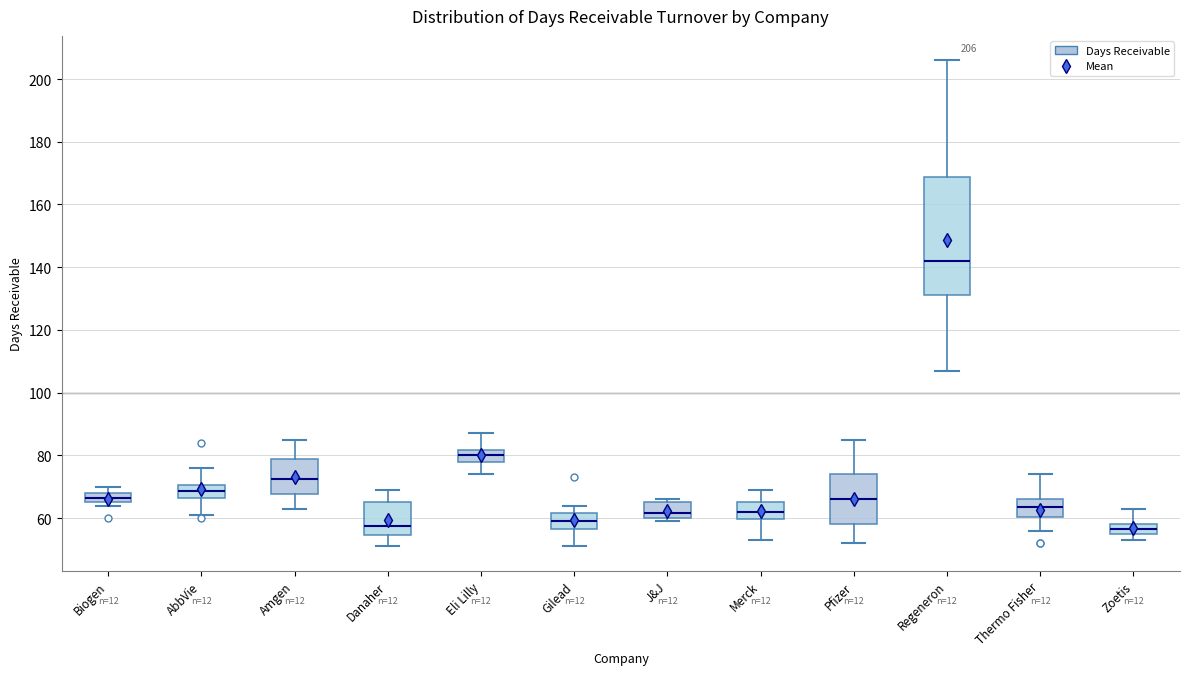

Which box is the tallest, from its lower edge to its upper edge?

Regeneron